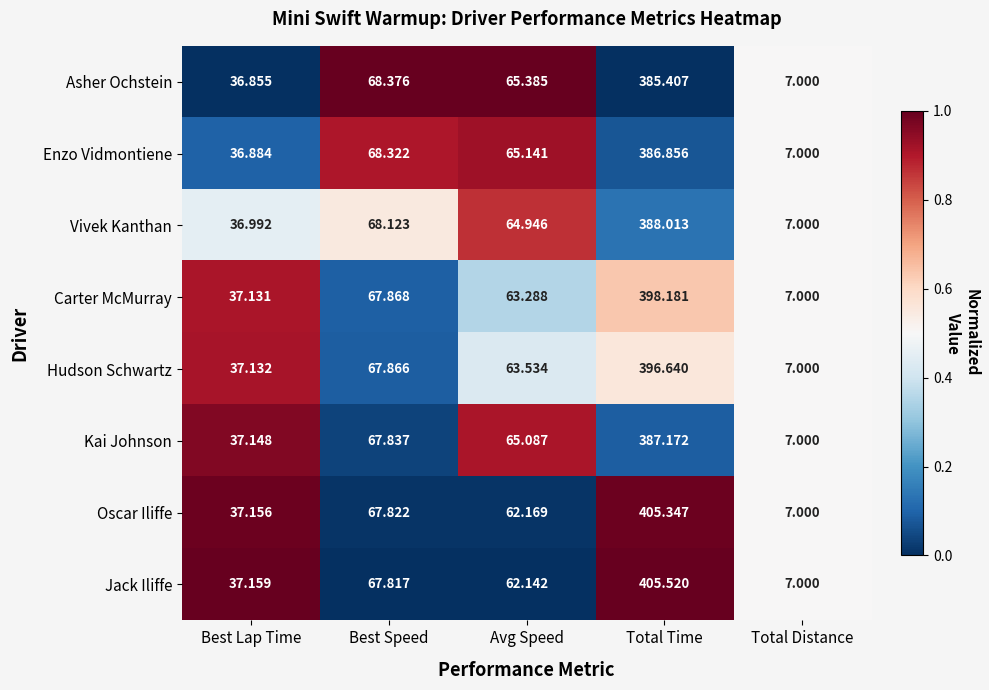

Count the number of categories in the chart.

5